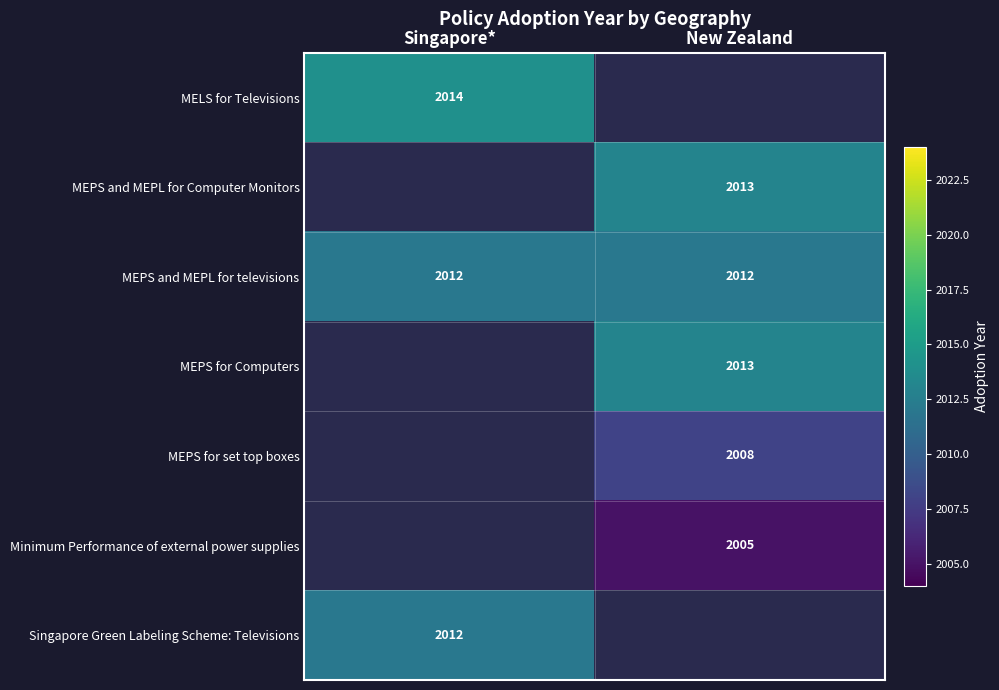

Between New Zealand and Singapore*, which is larger?

Singapore*